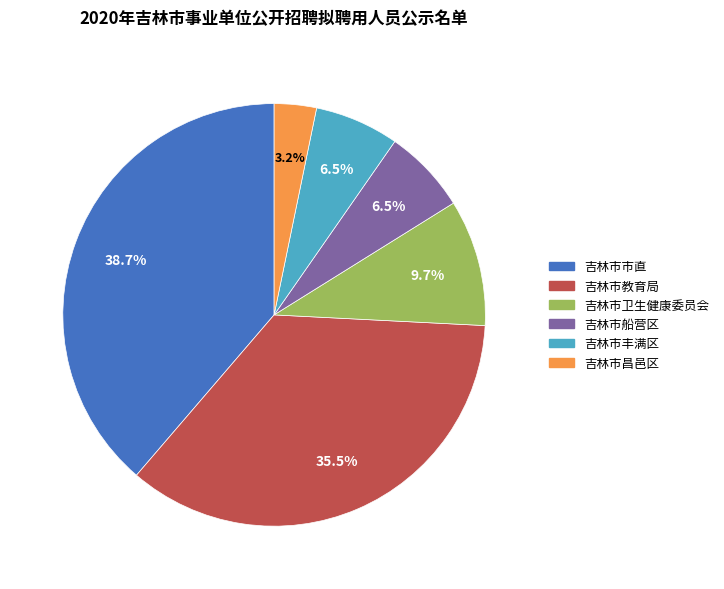

Which slice is the smallest?

吉林市昌邑区